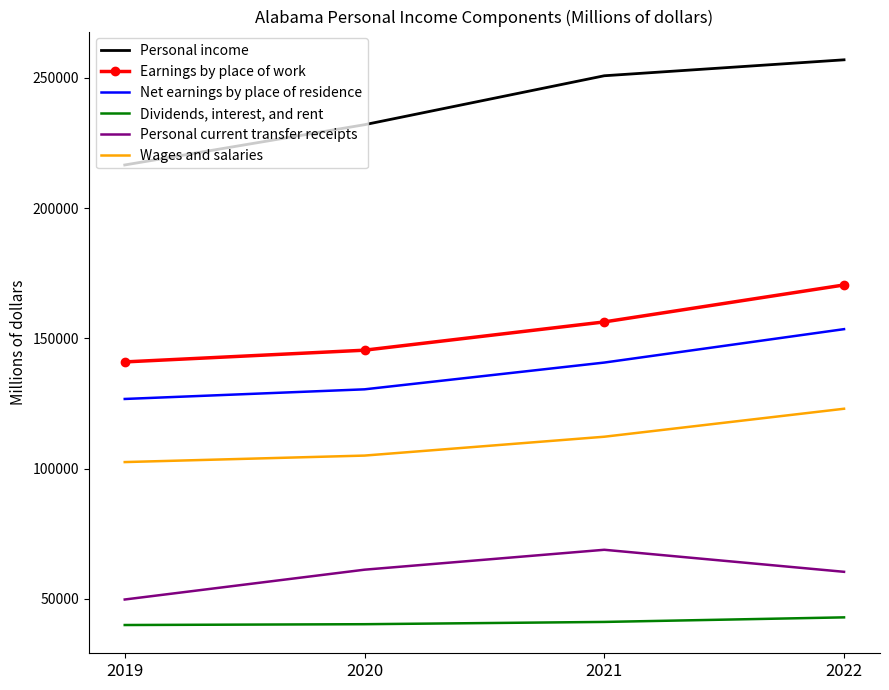

What are all the series names shown in the legend?

Personal income, Earnings by place of work, Net earnings by place of residence, Dividends, interest, and rent, Personal current transfer receipts, Wages and salaries